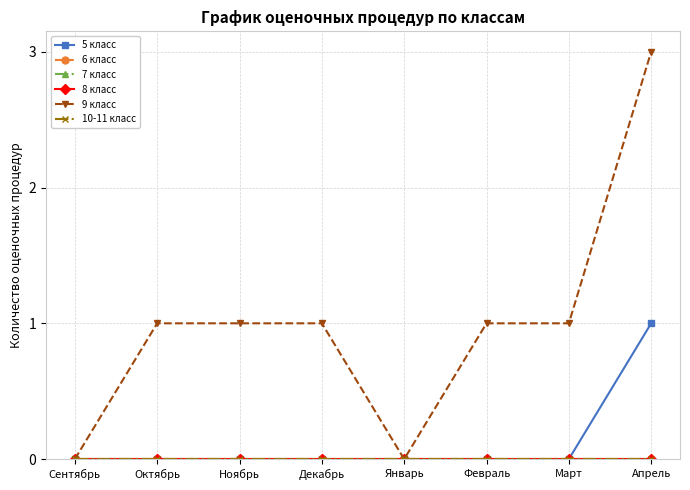

Is this an area chart (filled region under the line)?

No